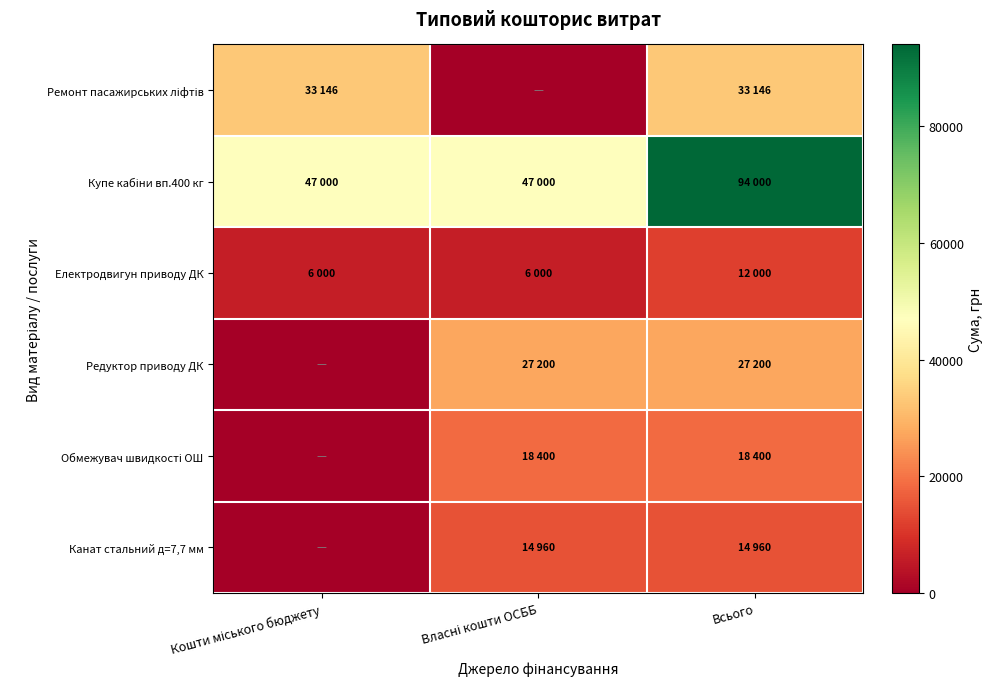

Which series changed the most between Власні кошти ОСББ and Всього?

Купе кабіни вп.400 кг